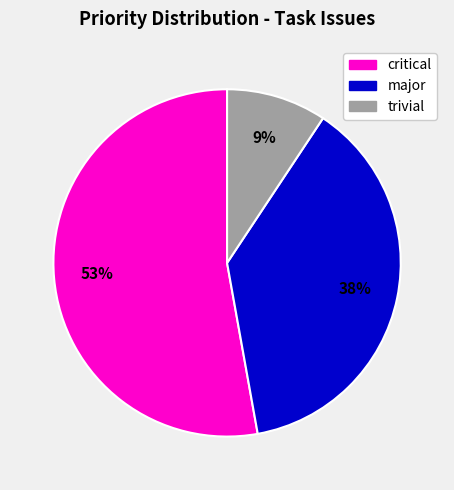

Does any single category account for the majority?

Yes